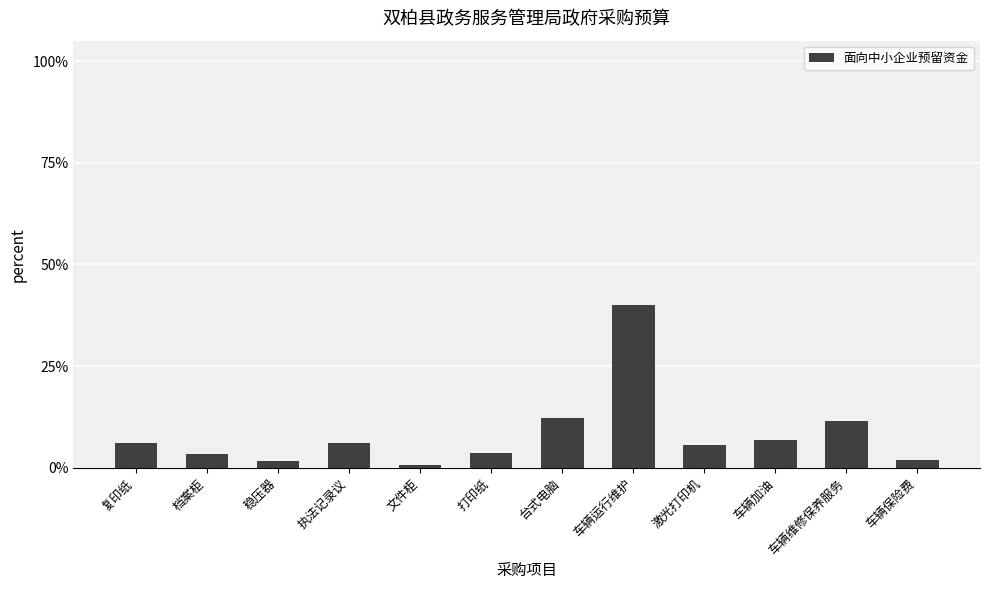

What is the sum of the values at 车辆维修保养服务 and 档案柜?

0.1